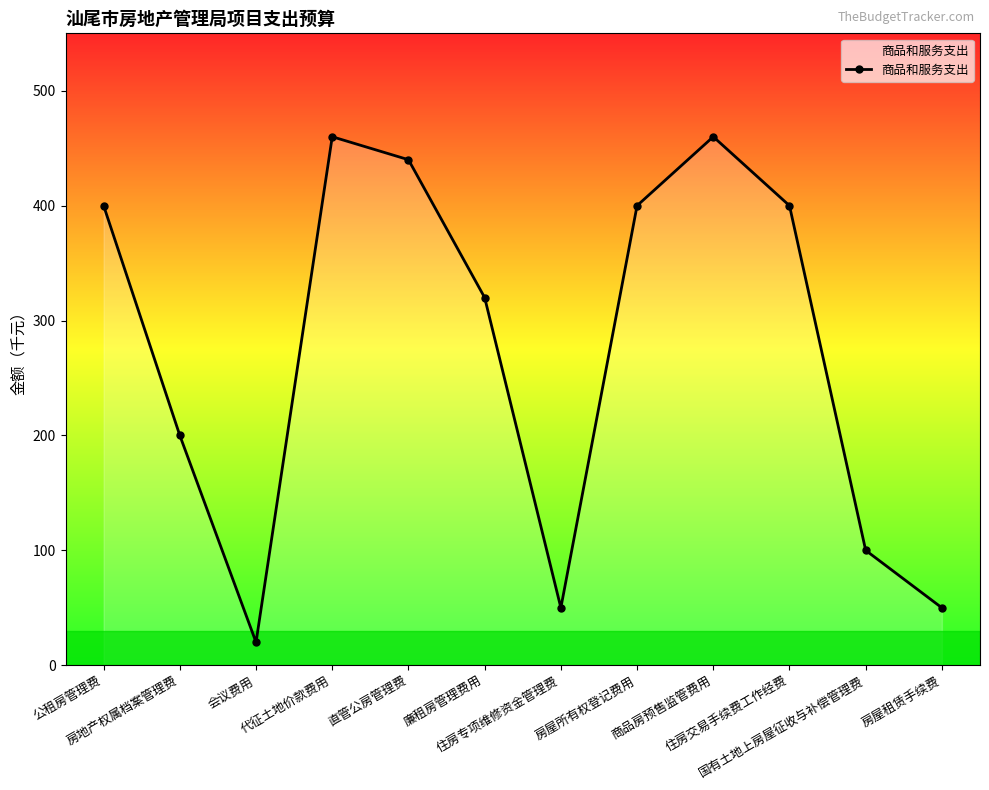

Is this an area chart (filled region under the line)?

No